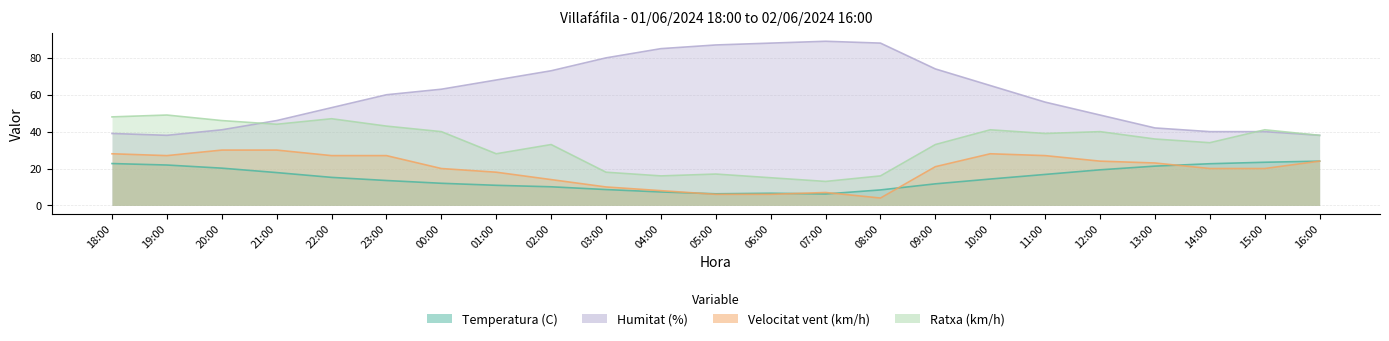

What is the average value of the Temperatura (C) series?

14.8